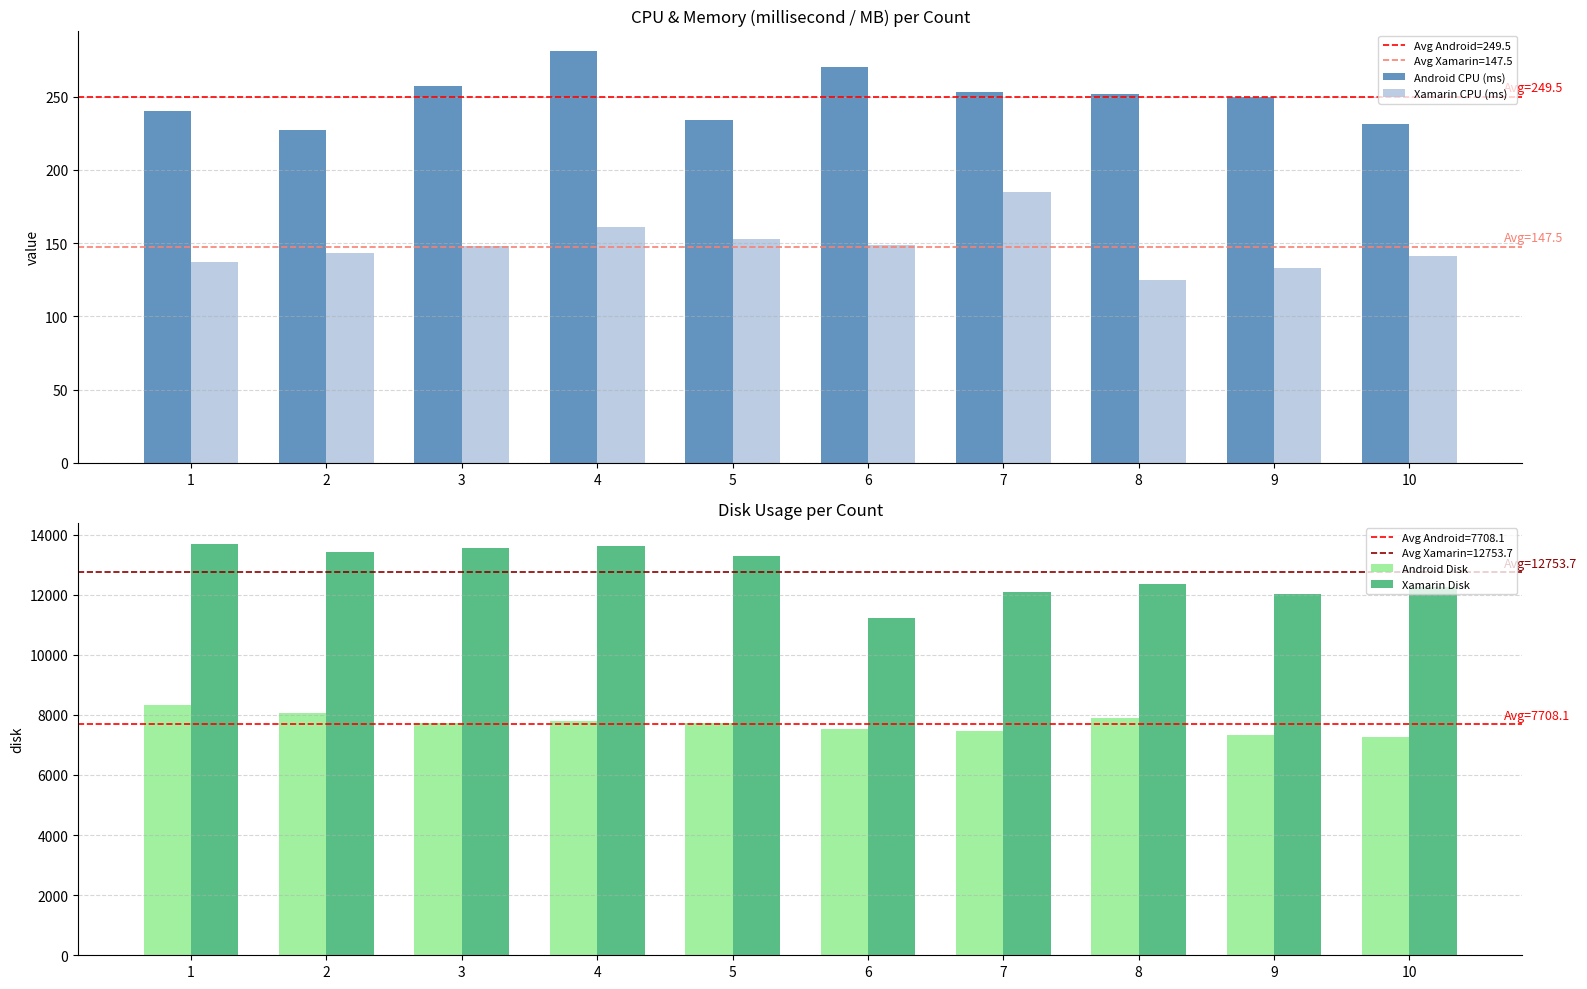

What is the difference between the highest and lowest values at 8?

12219